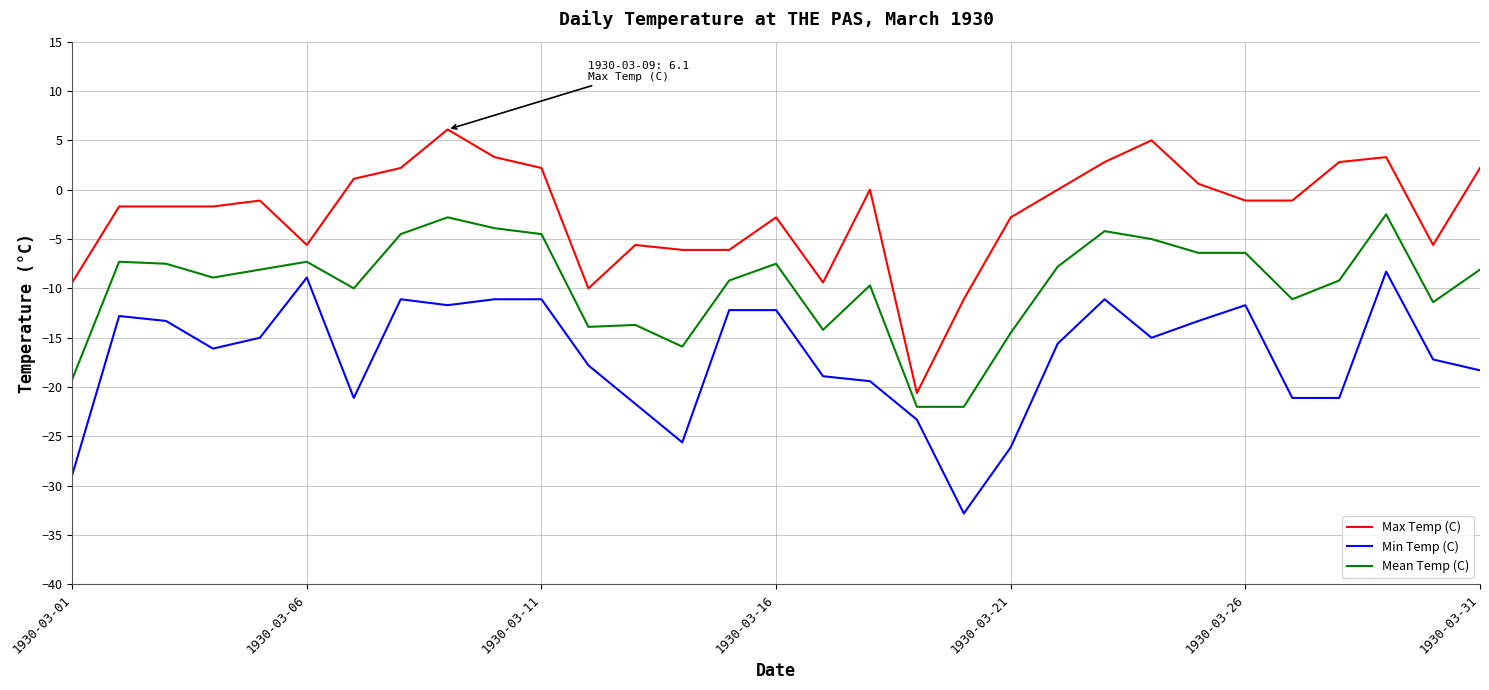

Which series has the widest spread of values?

Max Temp (C)